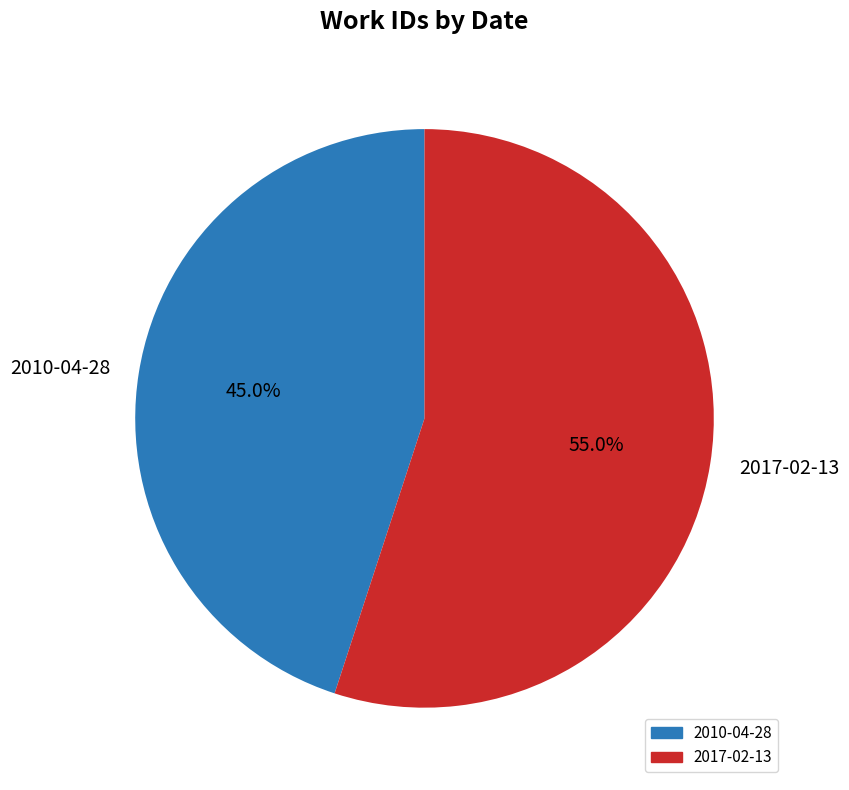

Is 2010-04-28 the majority of the pie?

No